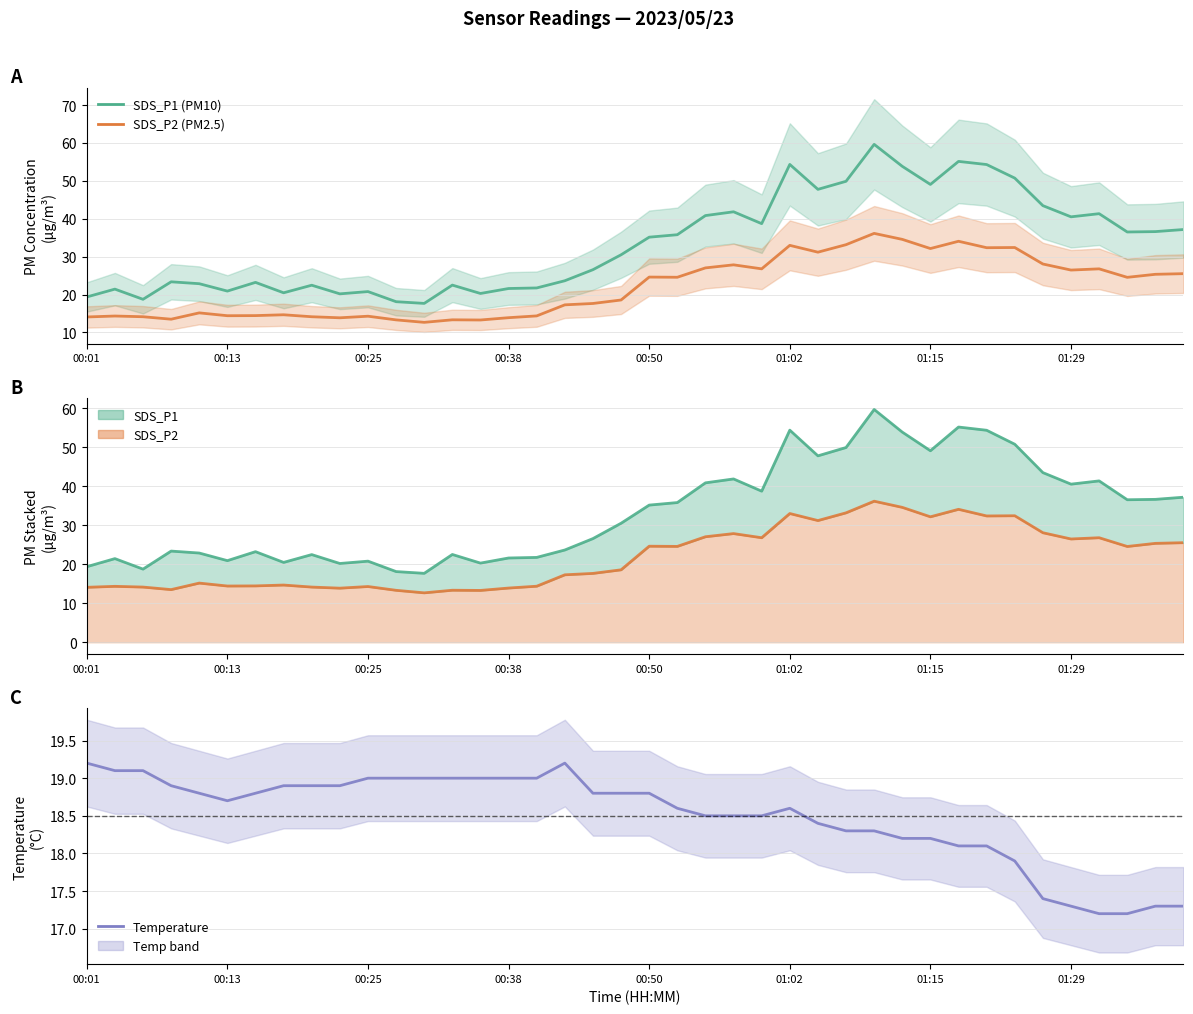

How many lines are shown in the chart?

5